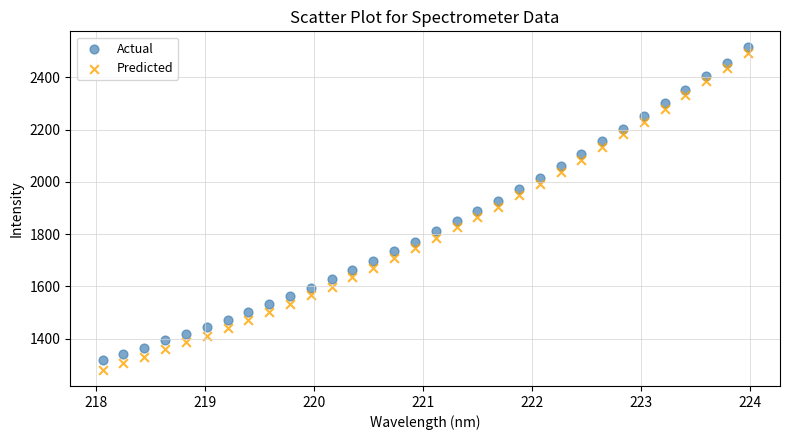

What are all the series names shown in the legend?

Actual, Predicted